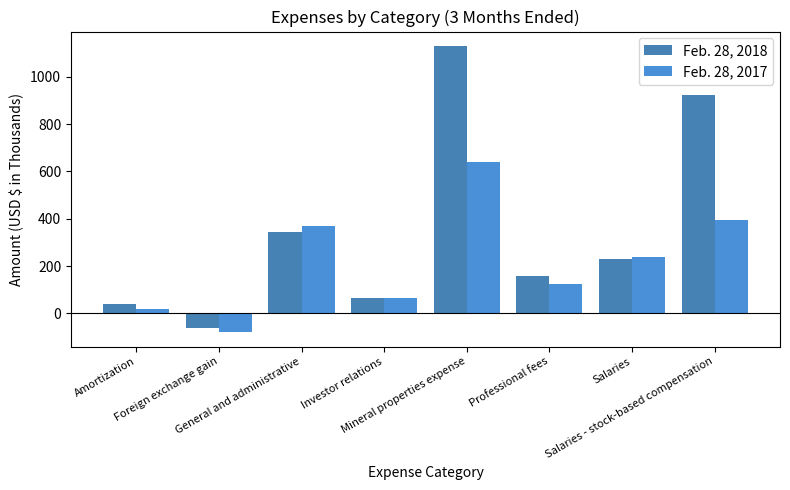

Where is Feb. 28, 2018 nearest to the value 534?

General and administrative